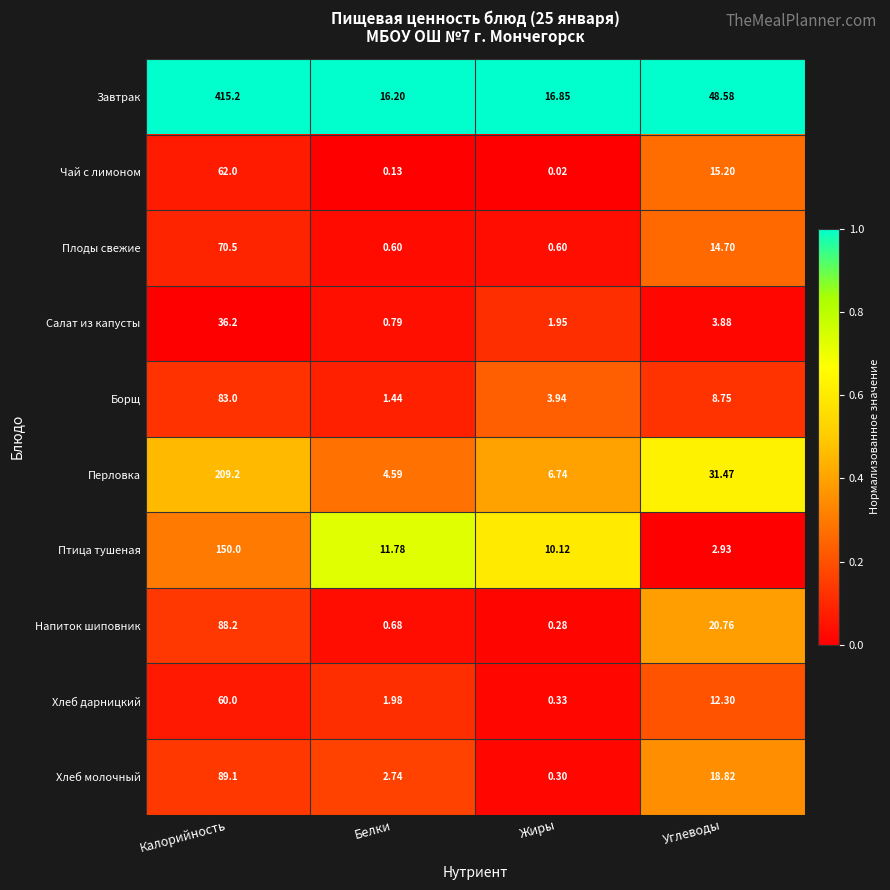

Rank the series at Белки from lowest to highest value.

Чай с лимоном, Плоды свежие, Напиток шиповник, Салат из капусты, Борщ, Хлеб дарницкий, Хлеб молочный, Перловка, Птица тушеная, Завтрак